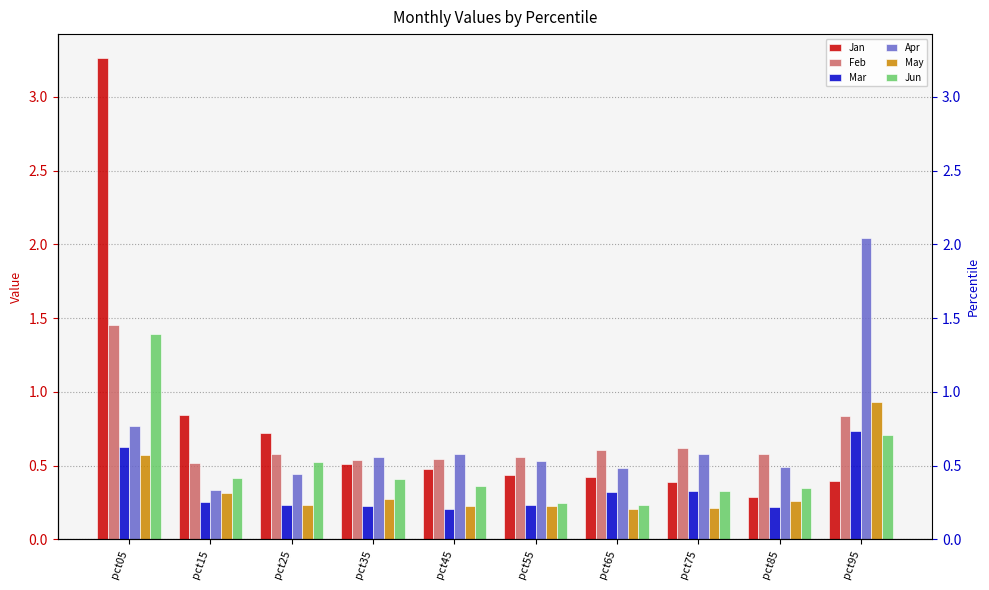

What is the difference between the Mar values at pct65 and pct95?

0.4